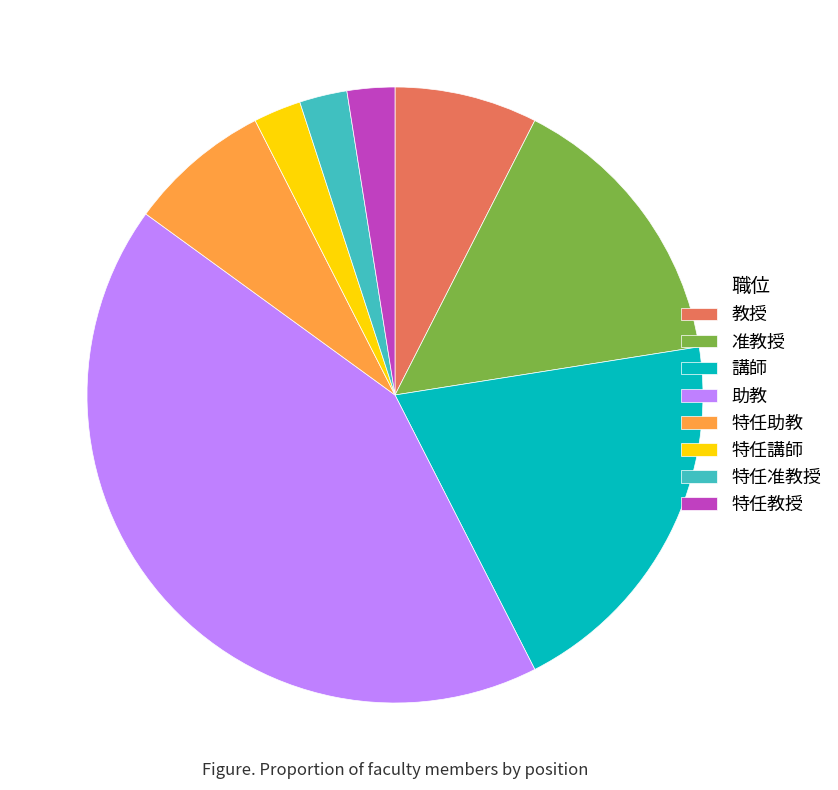

Combined, do 准教授 and 特任教授 account for over 50%?

No